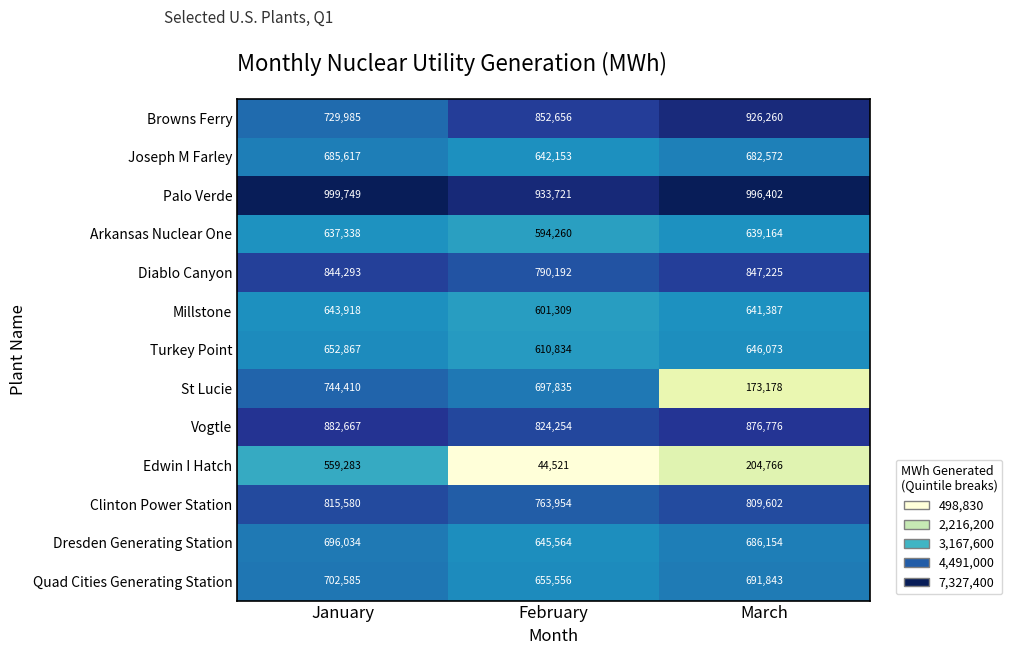

At how many categories does at least one series exceed 672366?

3